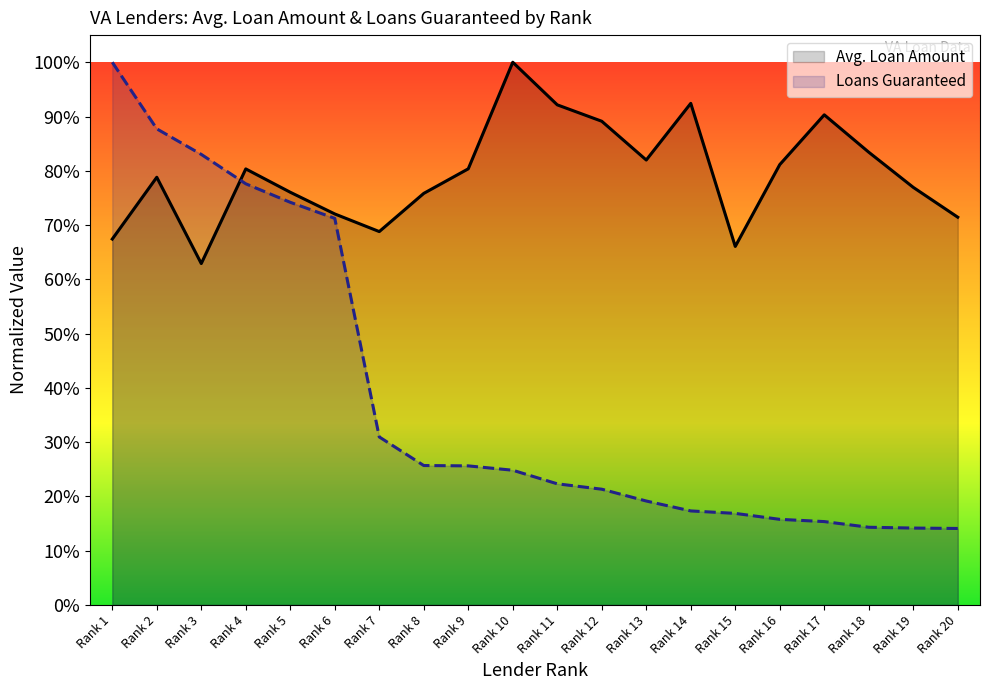

Reading left to right, extract all data points from this chart.

Avg. Loan Amount: 0.7	0.8	0.6	0.8	0.8	0.7	0.7	0.8	0.8	1.0	0.9	0.9	0.8	0.9	0.7	0.8	0.9	0.8	0.8	0.7
Loans Guaranteed: 1.0	0.9	0.8	0.8	0.7	0.7	0.3	0.3	0.3	0.2	0.2	0.2	0.2	0.2	0.2	0.2	0.2	0.1	0.1	0.1